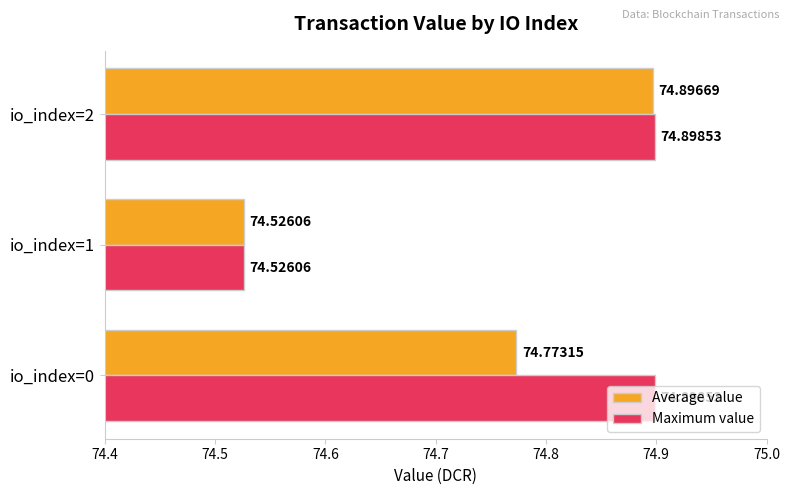

Between io_index=0 and io_index=2, which series saw the biggest shift?

Average value